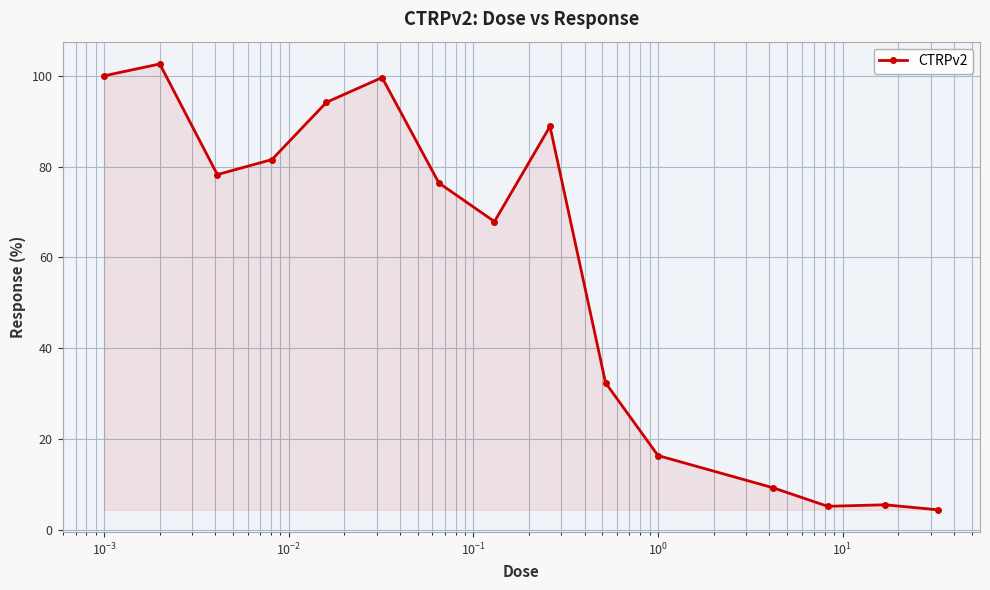

What is the value of the 9th point from the left?

88.8